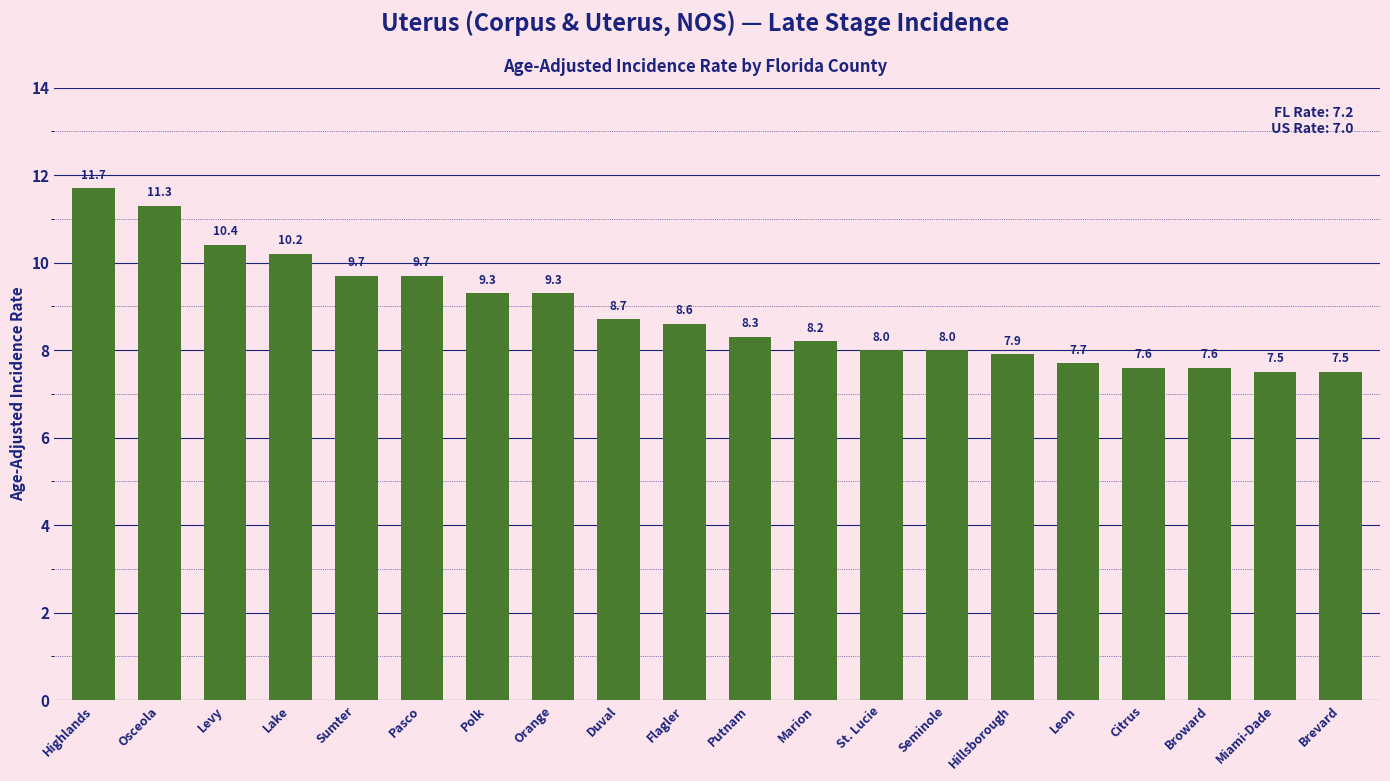

What is the label of the 5th bar from the left?

Sumter